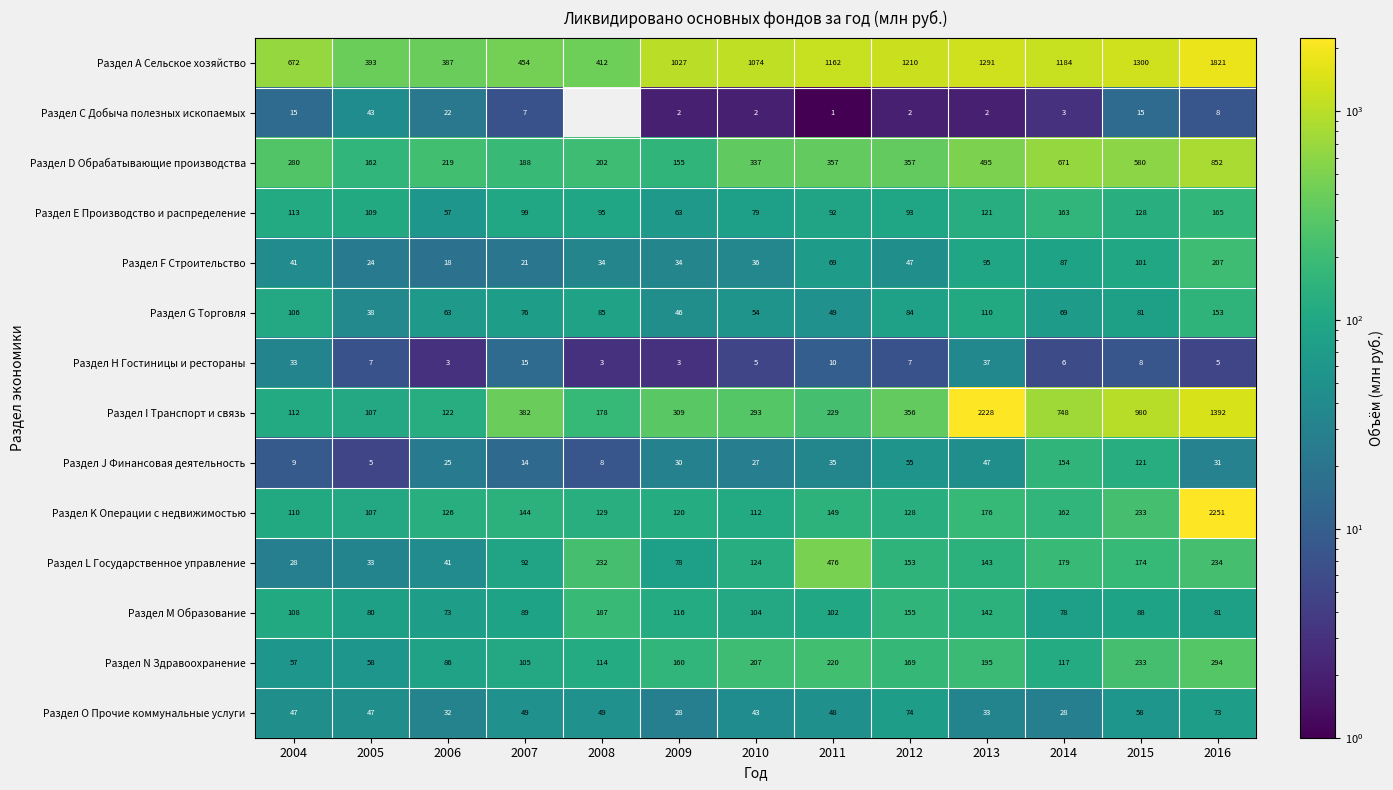

The value of Раздел Н Гостиницы и рестораны at 2011 is 4.1. True or false?

False